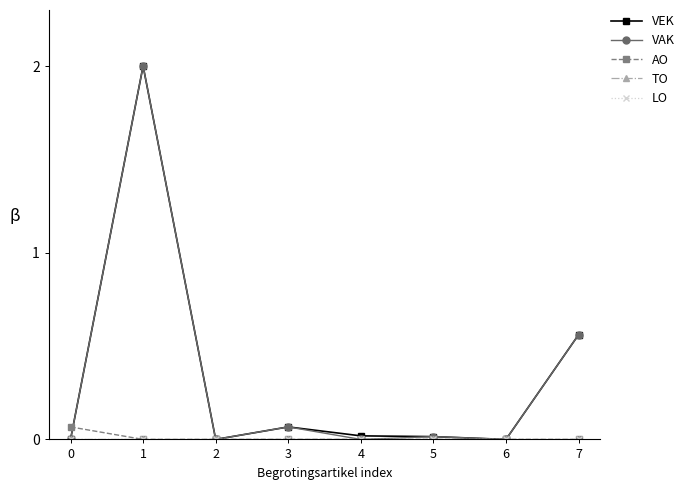

What is the spread (max minus min) of values at 7?

0.6